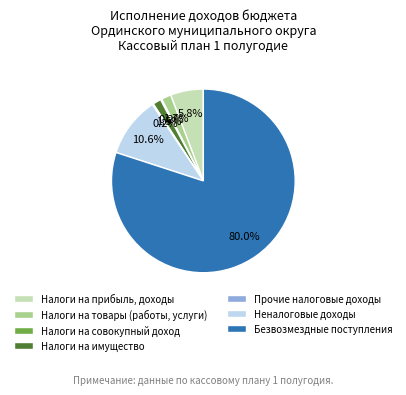

Which has a higher value, Налоги на имущество or Безвозмездные поступления?

Безвозмездные поступления